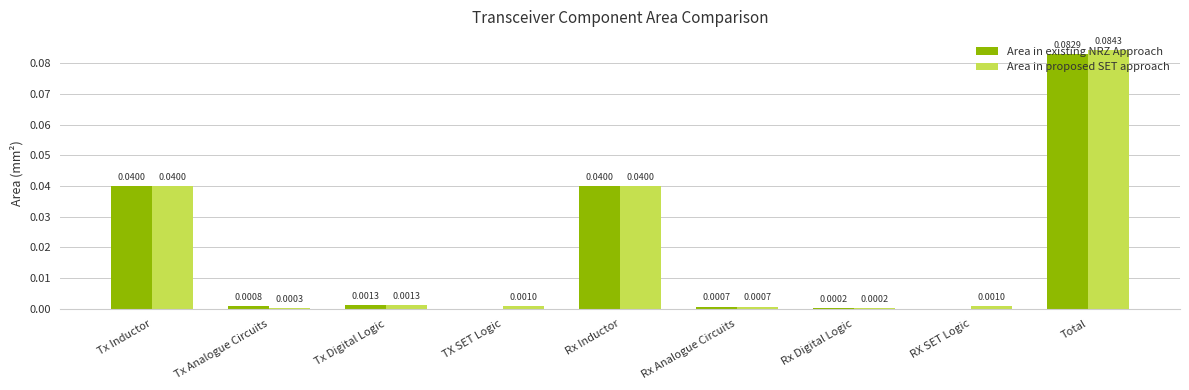

How many positive values does the Area in existing NRZ Approach series have?

7